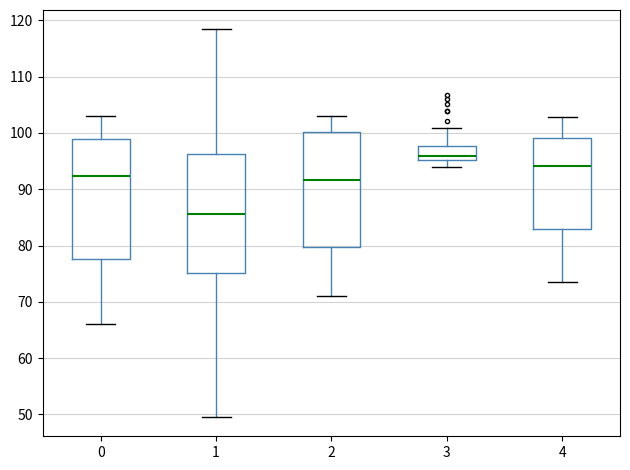

Which box has the lowest median line?

1